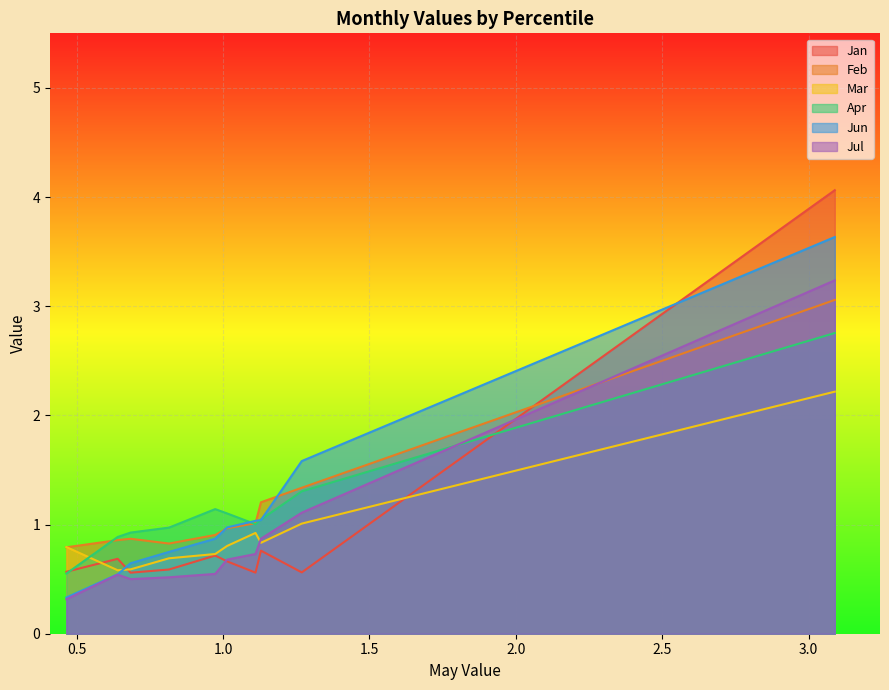

Which series has the widest spread of values?

Jan